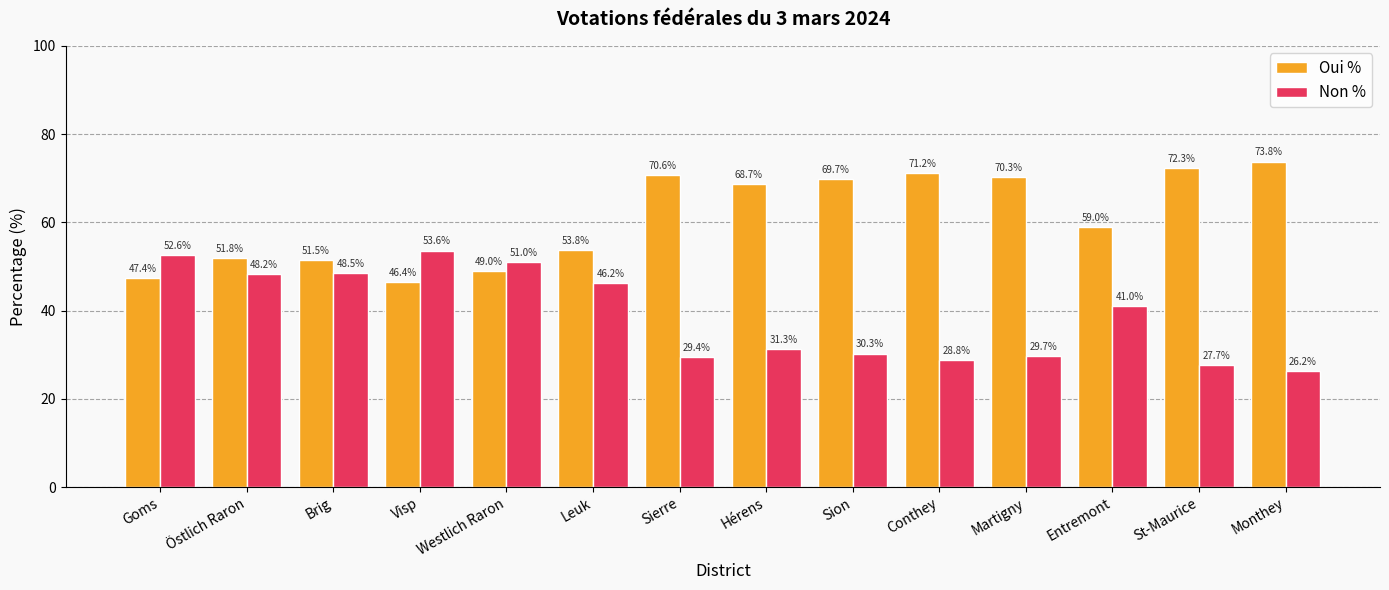

Is it true that Non % equals 52.6 at Goms?

True